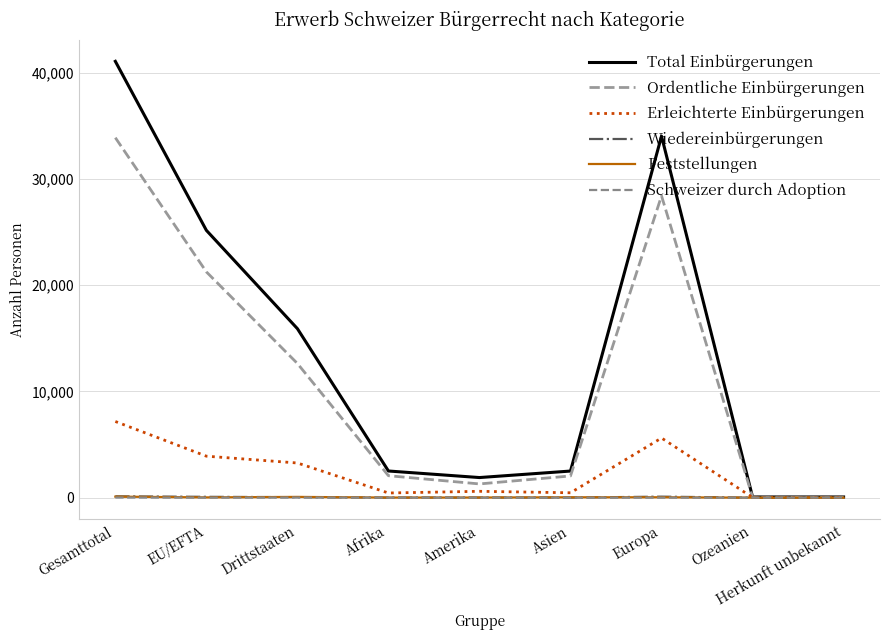

Where do Wiedereinbürgerungen and Feststellungen first cross each other?

EU/EFTA and Drittstaaten